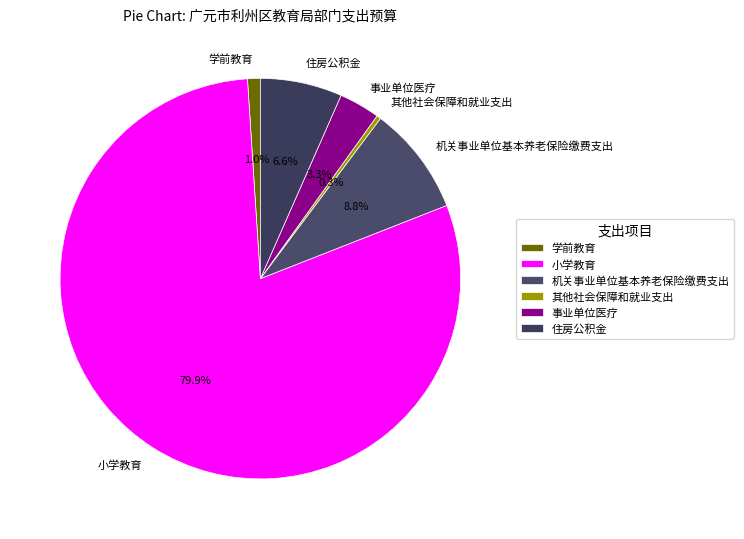

What is the smallest slice in the pie chart?

其他社会保障和就业支出